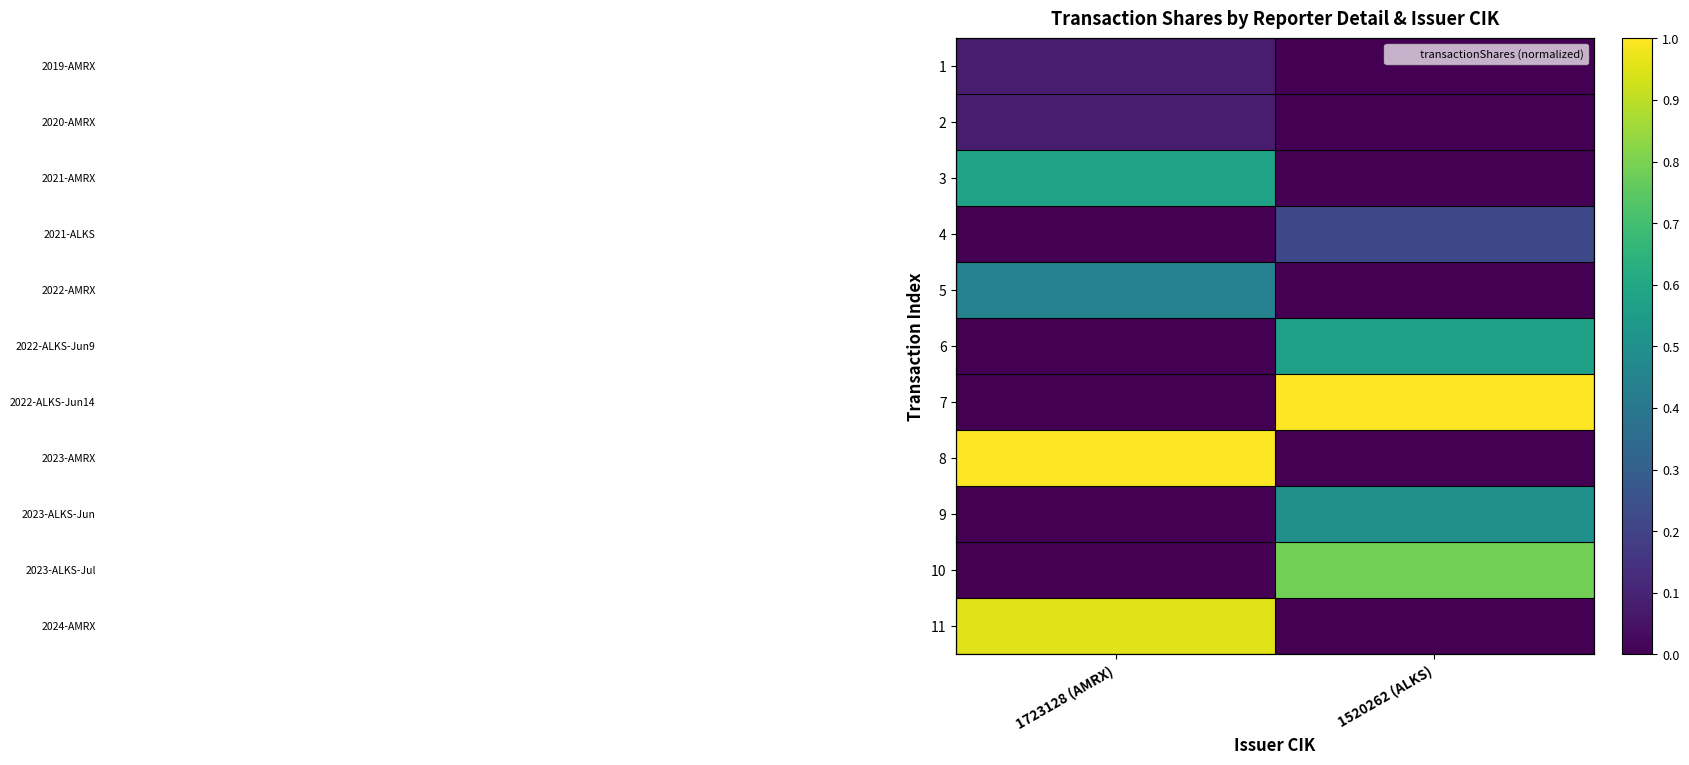

Which series has the largest total across all categories?

7